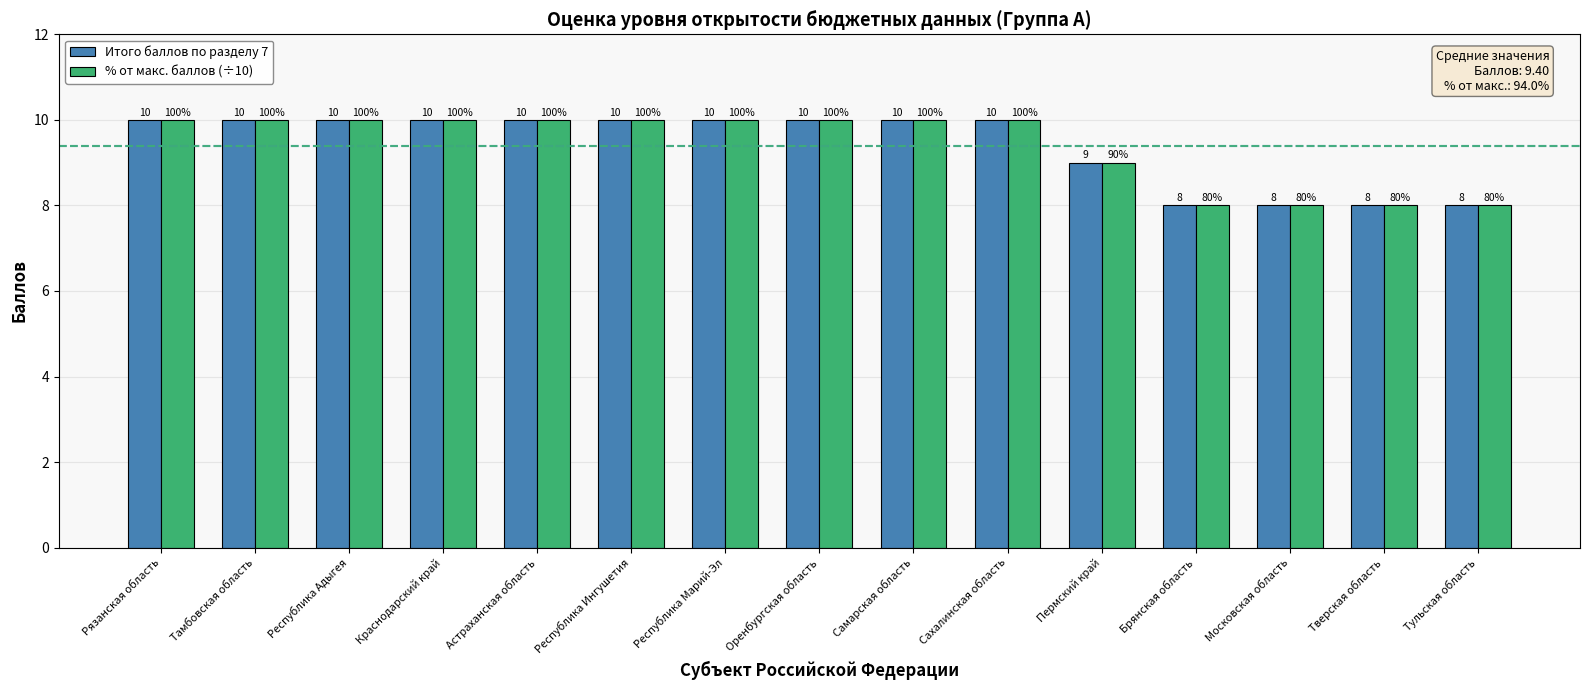

How many data points in % от макс. баллов (÷10) are less than 10?

5